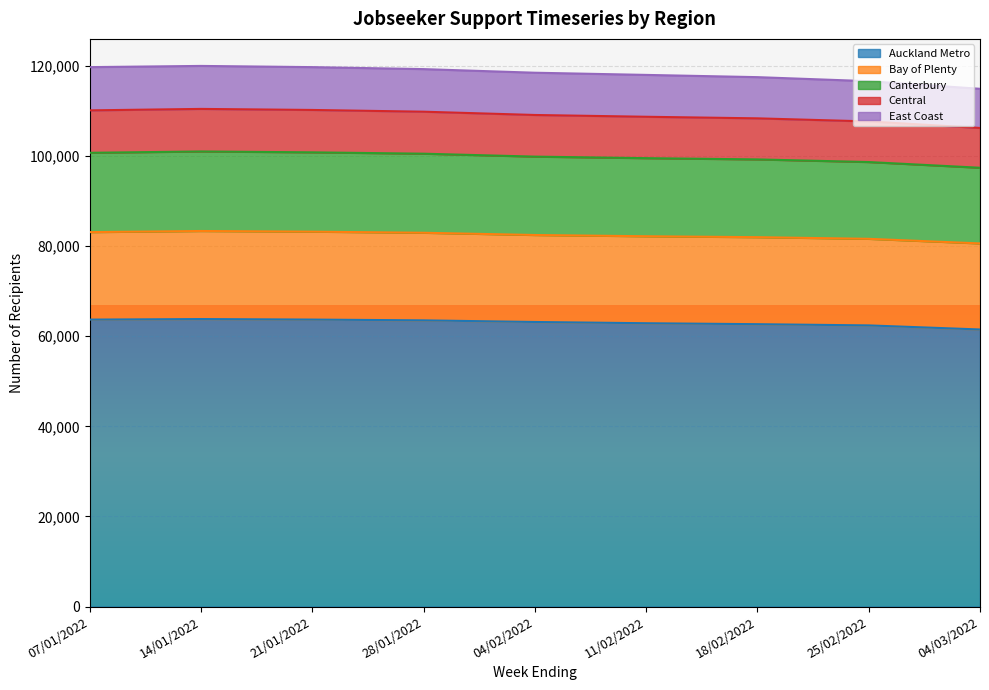

What is the total value across all series at 18/02/2022?

117504